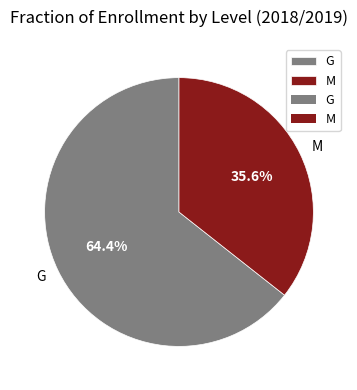

True or false: M accounts for 42% of the total.

False